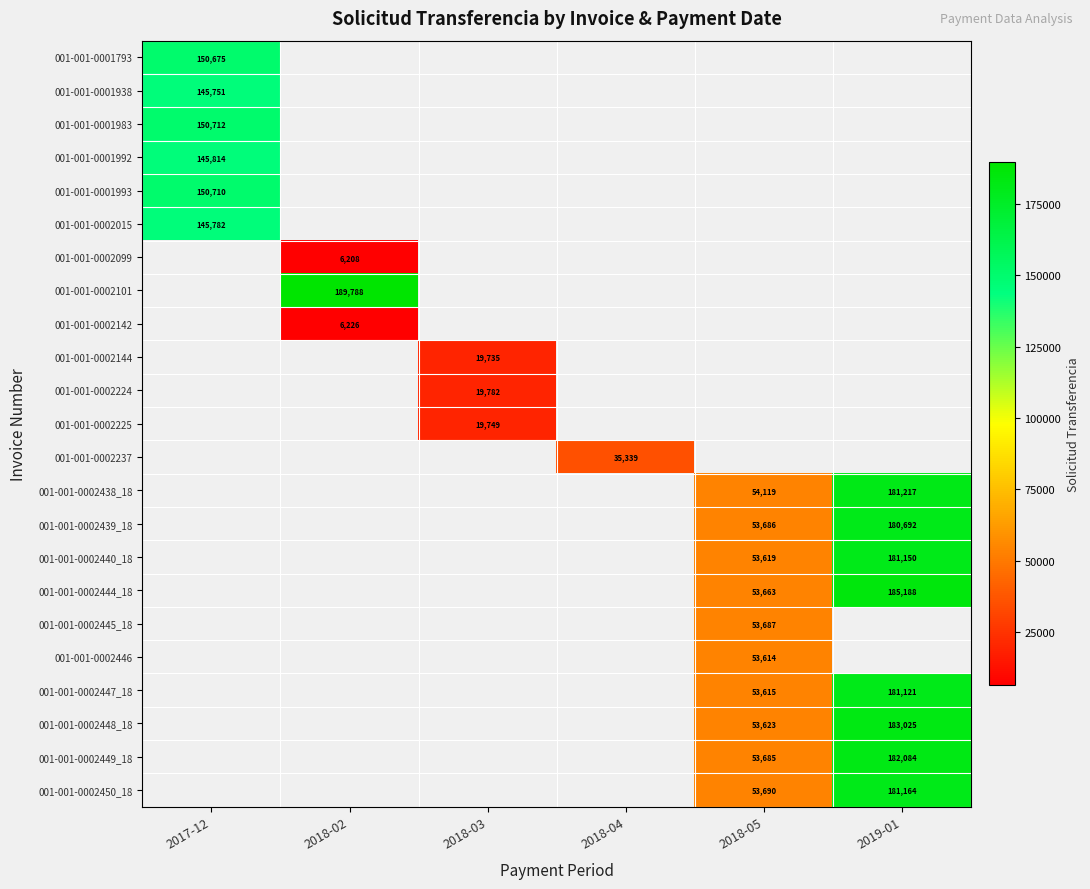

List the labels in order of 001-001-0002099 value, largest first.

2017-12, 2018-02, 2018-03, 2018-04, 2018-05, 2019-01